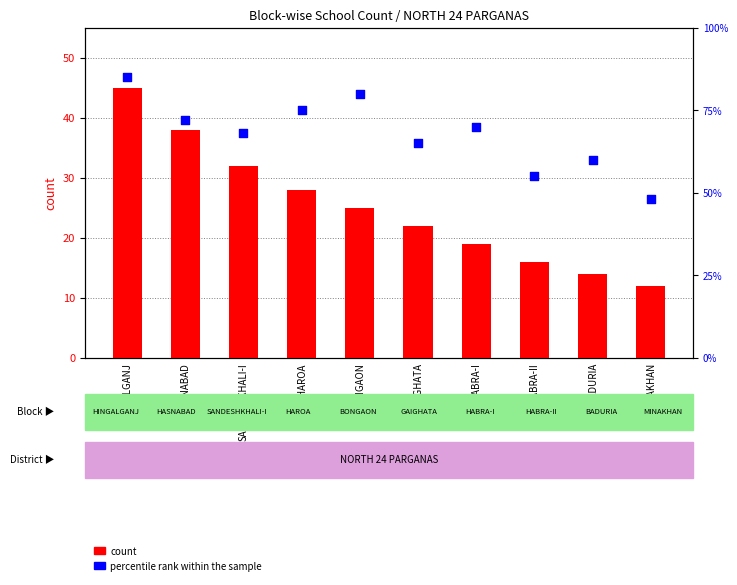

Which series has the largest total across all categories?

percentile rank within the sample